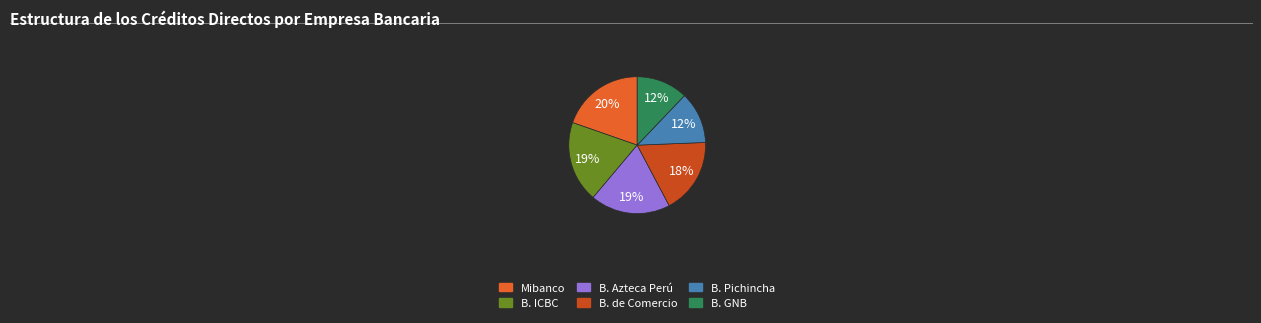

Count the number of slices in the pie.

6